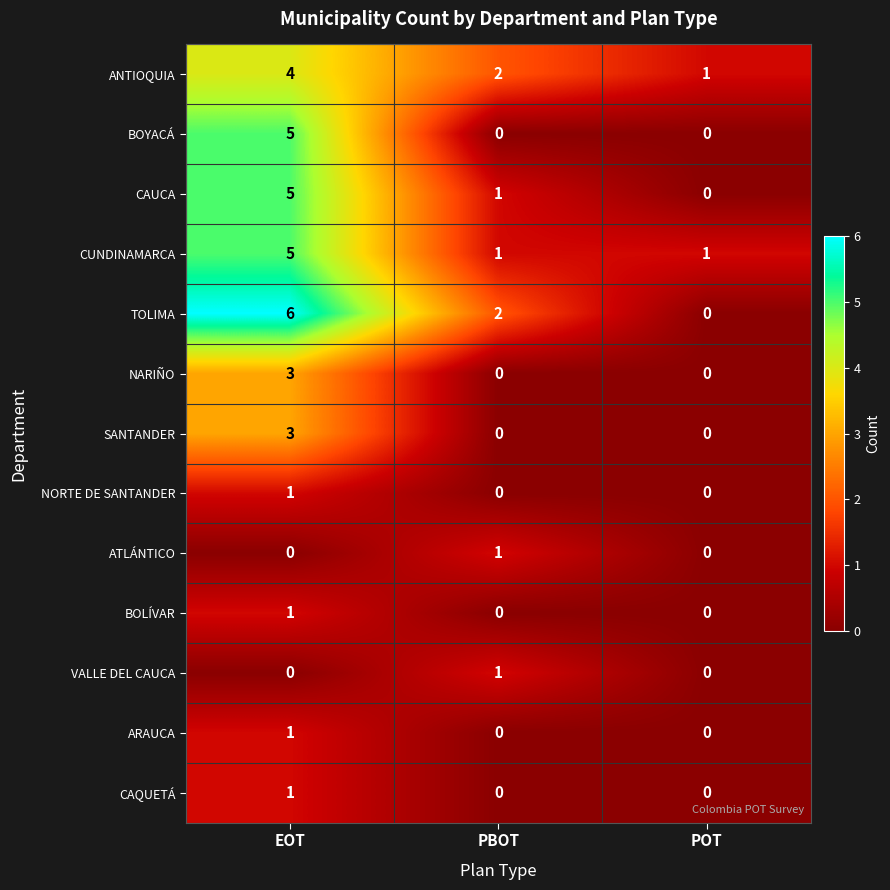

Which series has the largest range (max minus min)?

TOLIMA